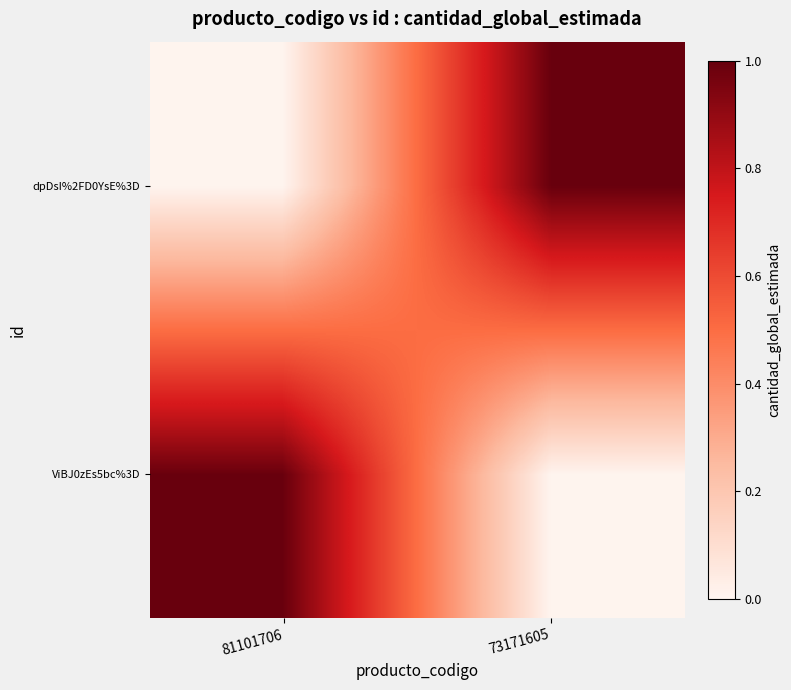

Which series has the widest spread of values?

ViBJ0zEs5bc%3D